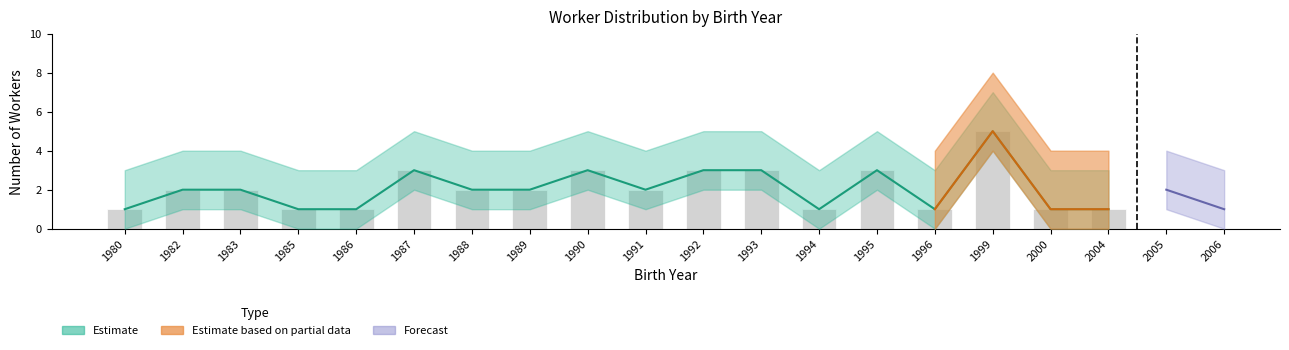

What is the value of the 1st bar from the left?

1